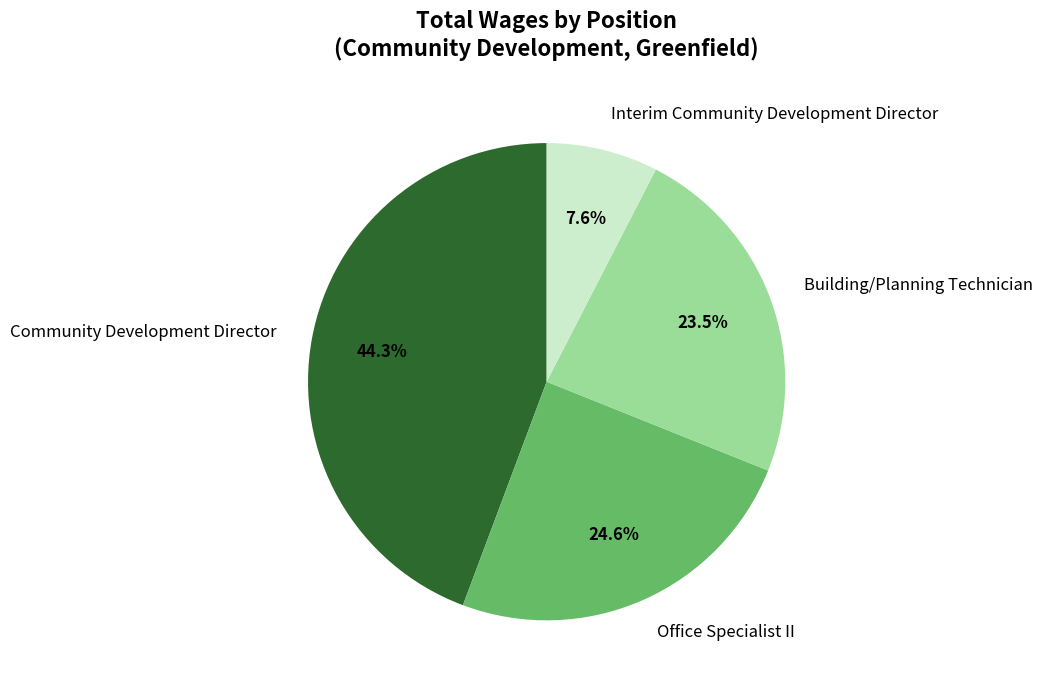

To the nearest percent, what percentage of the pie is Community Development Director?

44%